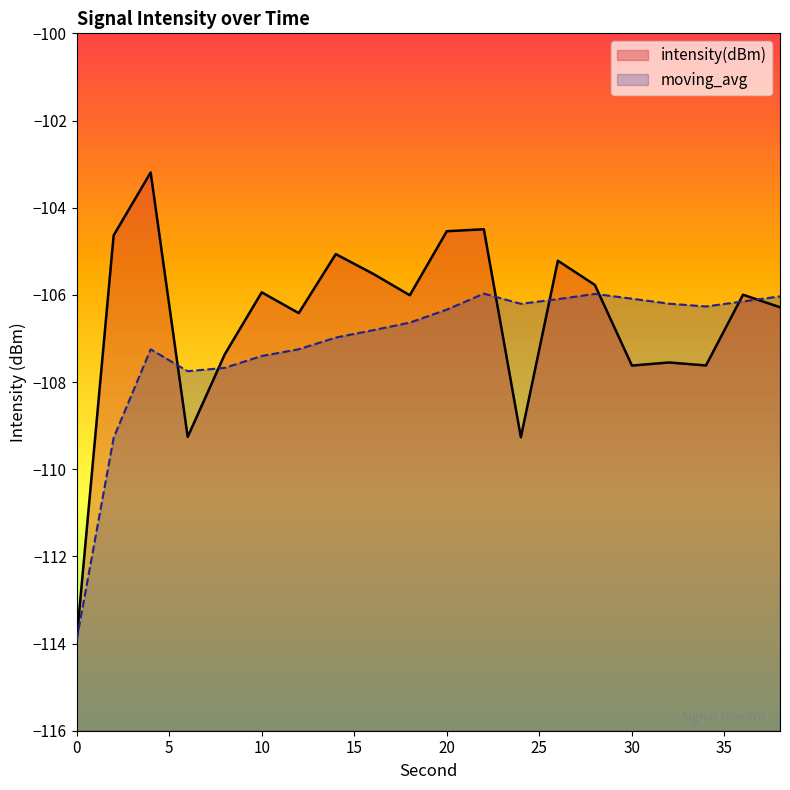

Does the chart display data point markers on the line(s)?

No